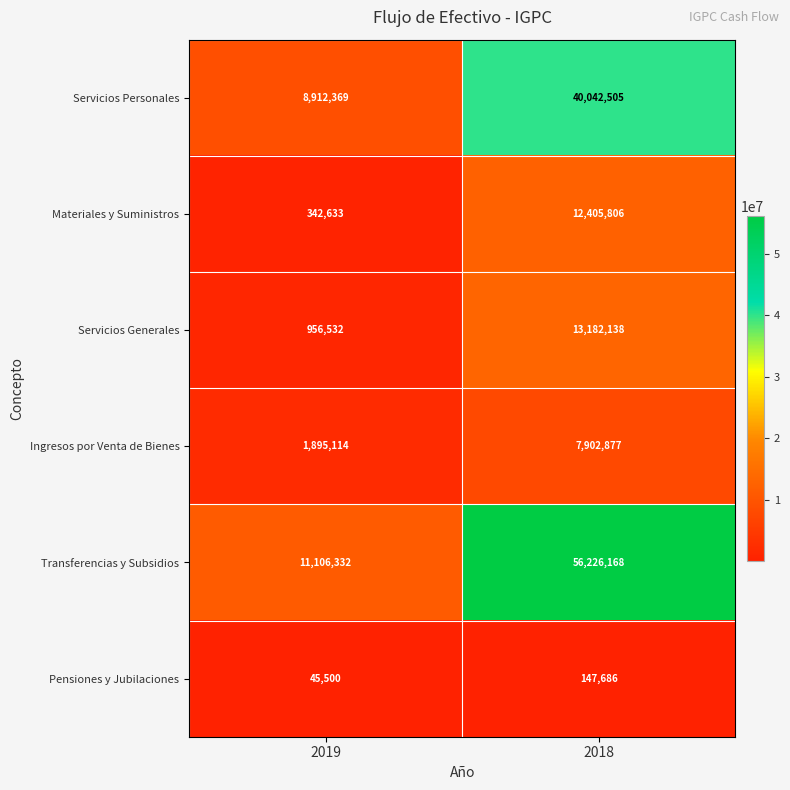

At 2018, list the series in order from largest to smallest.

Transferencias y Subsidios, Servicios Personales, Servicios Generales, Materiales y Suministros, Ingresos por Venta de Bienes, Pensiones y Jubilaciones